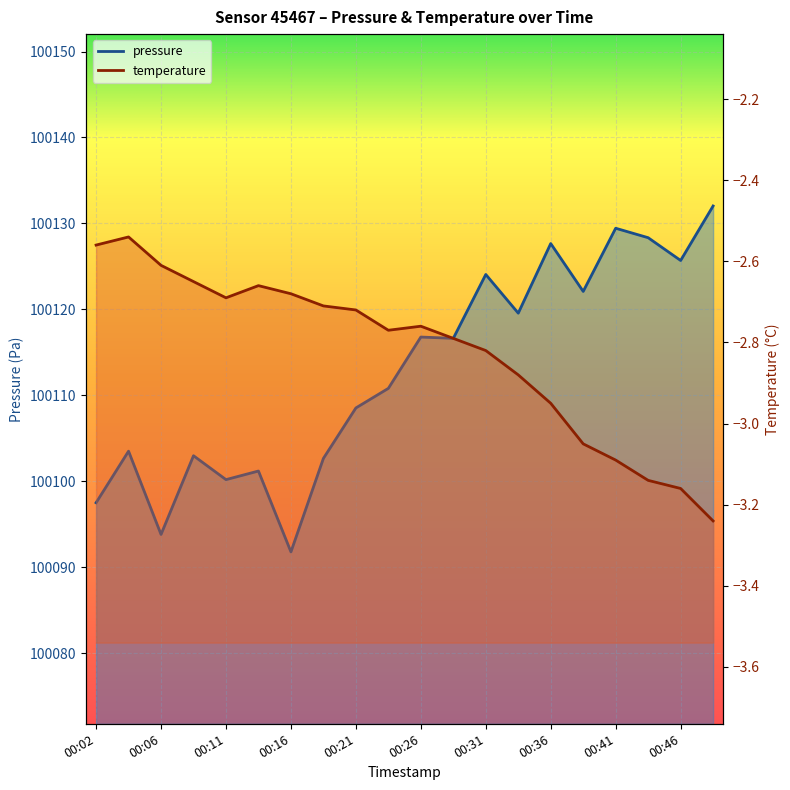

Is the value of pressure at 00:21 greater than the value of temperature at 00:11?

Yes